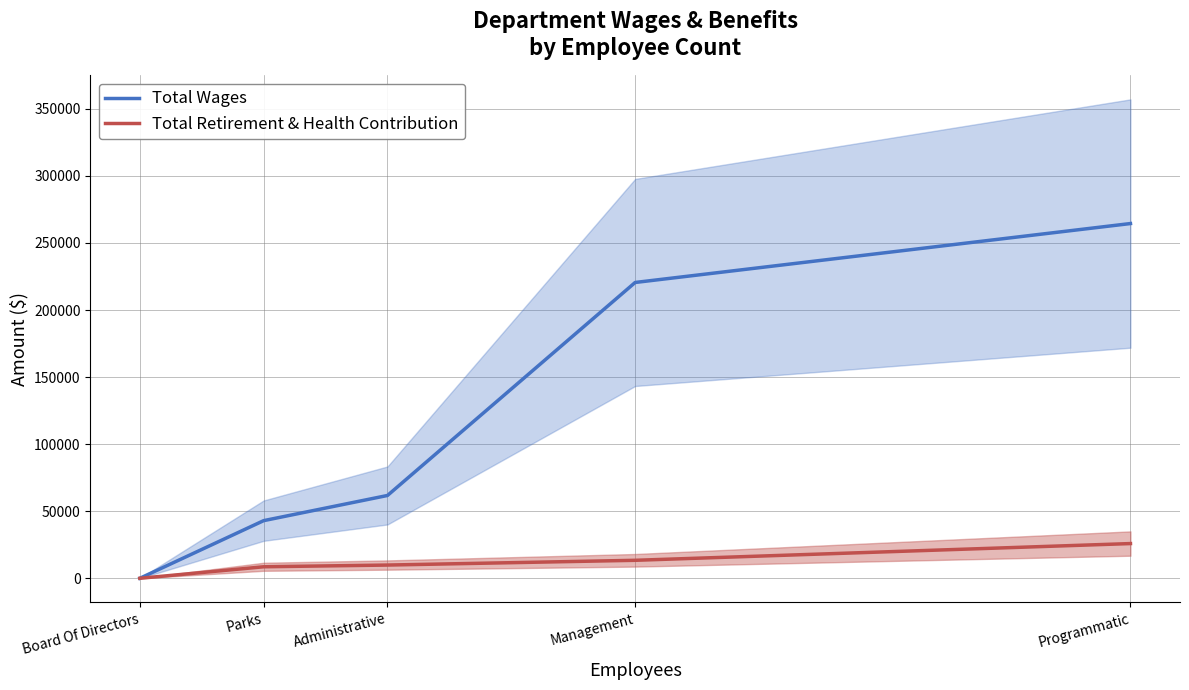

How many lines are shown in the chart?

2